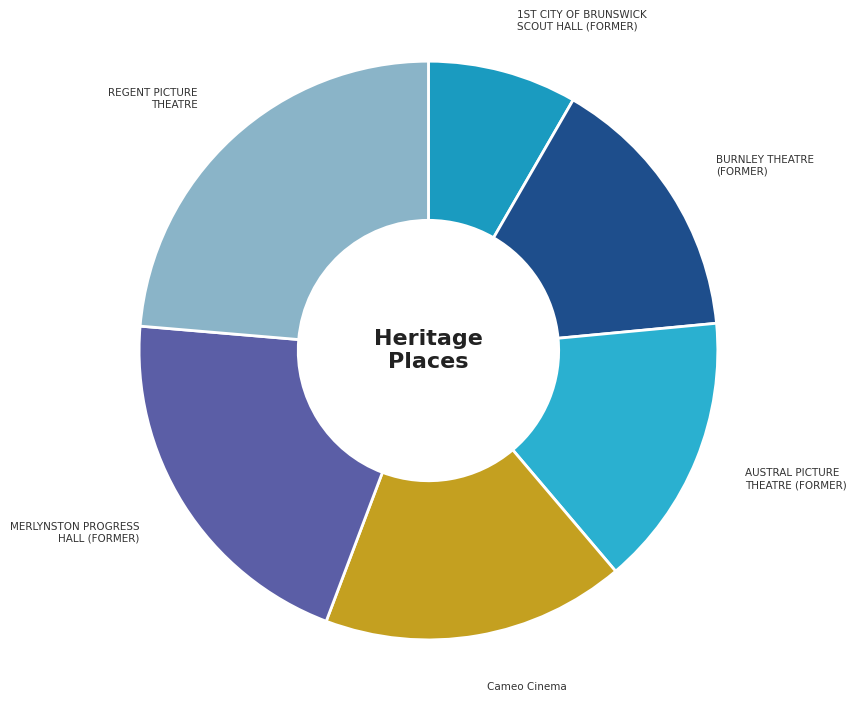

Is there any slice that represents more than half of the pie?

No